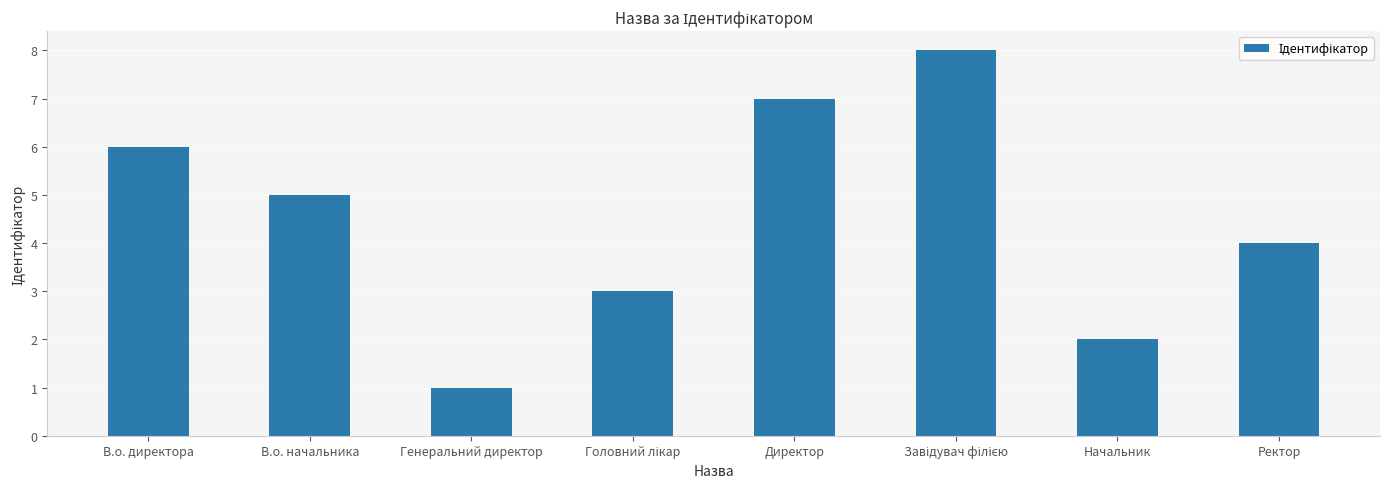

What is the change in value from В.о. директора to Директор?

+1